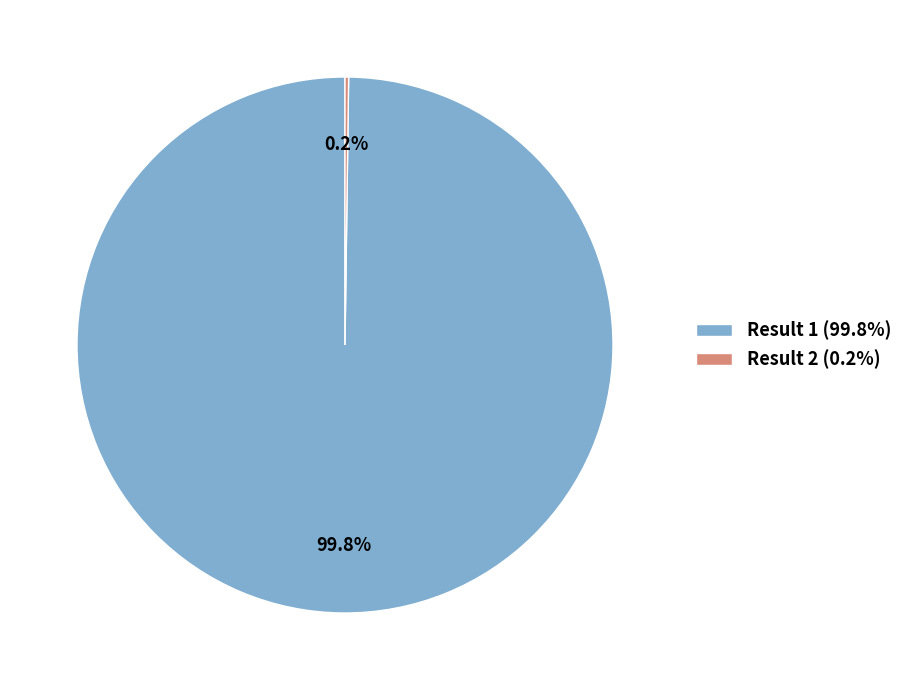

Which category has the biggest portion of the pie?

Result 1 (99.8%)